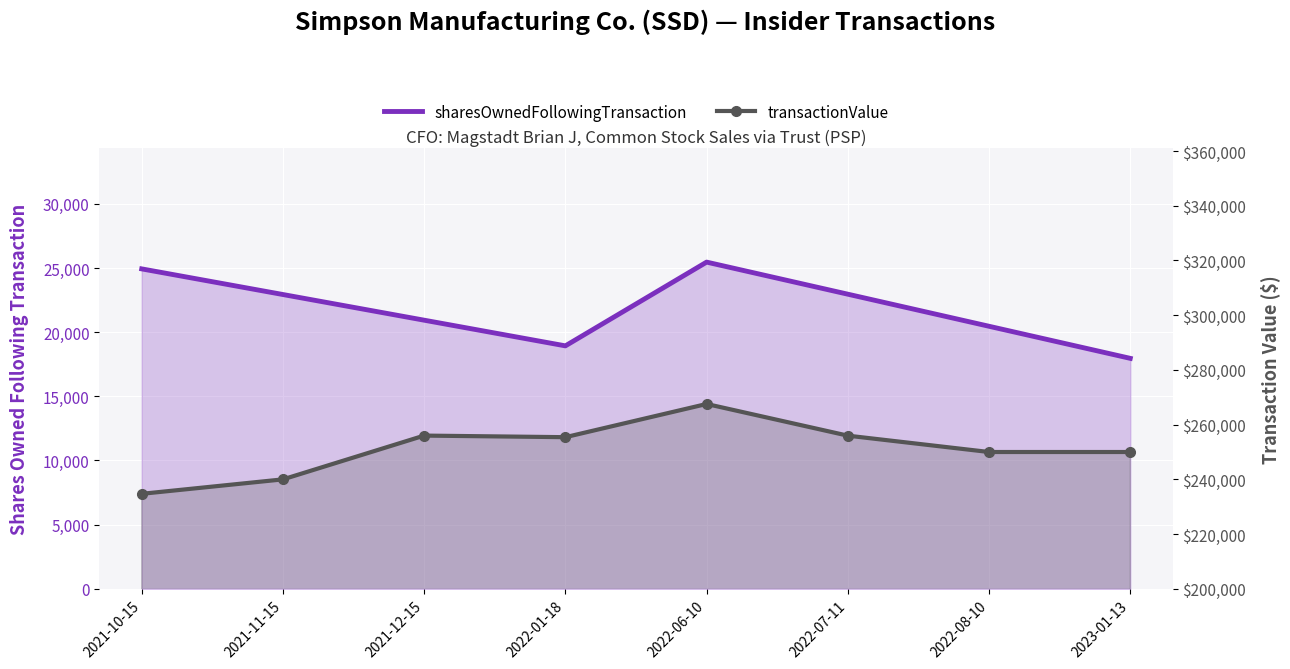

Which series has the widest spread of values?

transactionValue